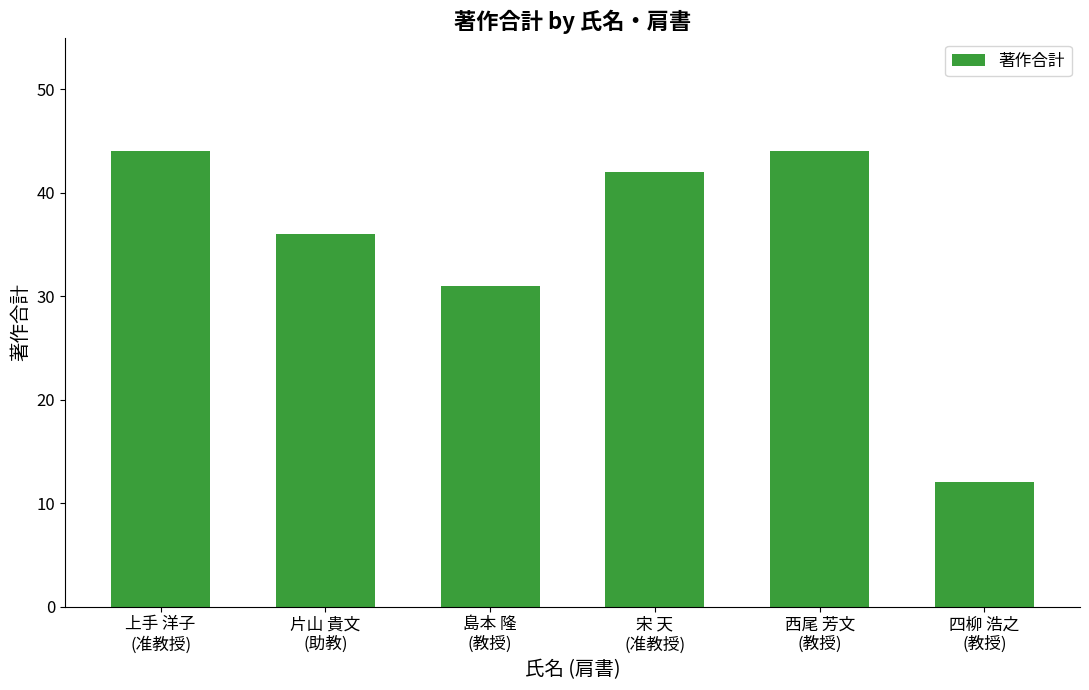

What is the smallest value displayed?

12